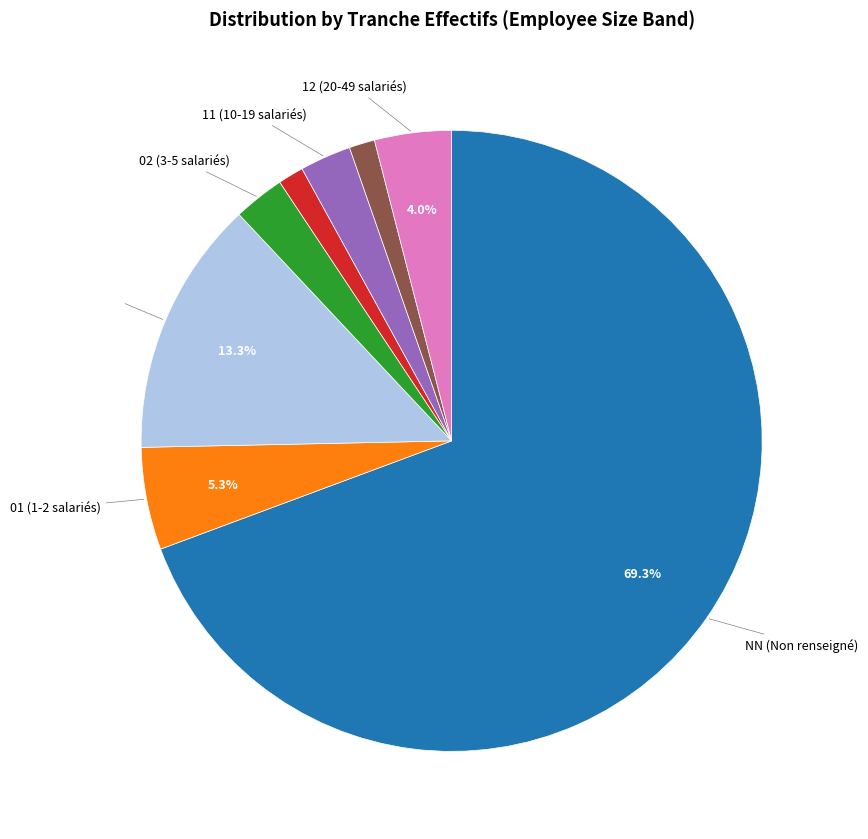

Is there a majority slice in this chart?

Yes